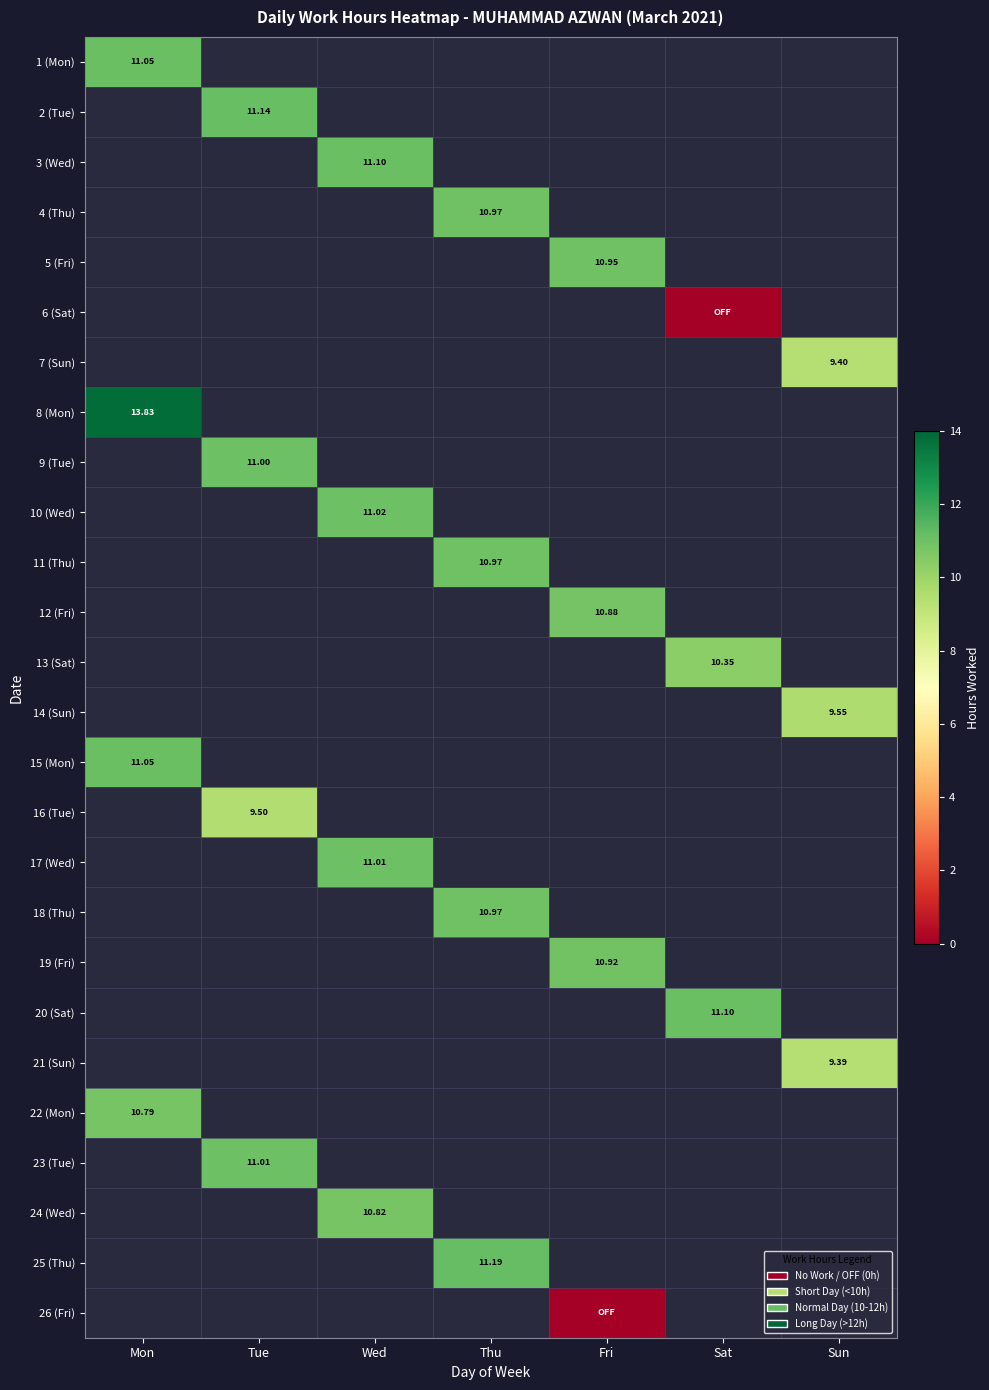

The 21 (Sun) series shows 14.5 at Sun. True or false?

False